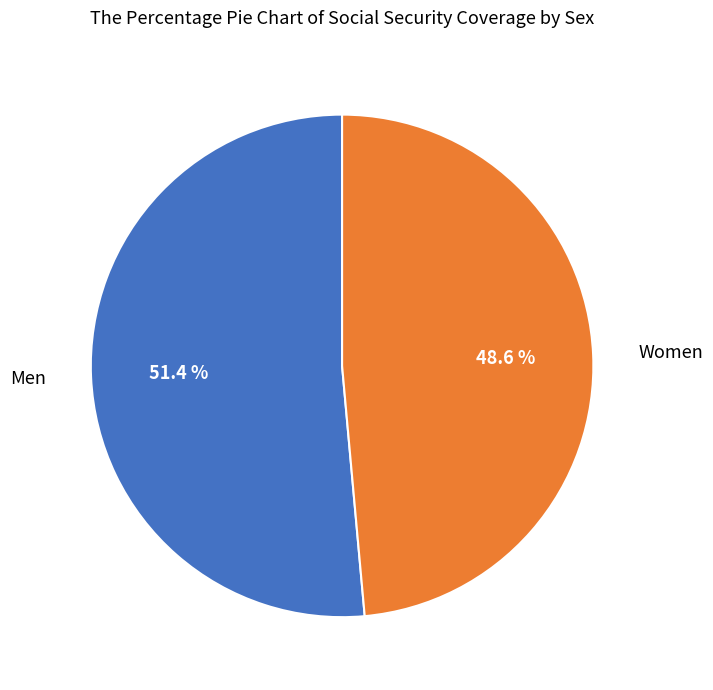

Does Women account for over 50% of the chart?

No